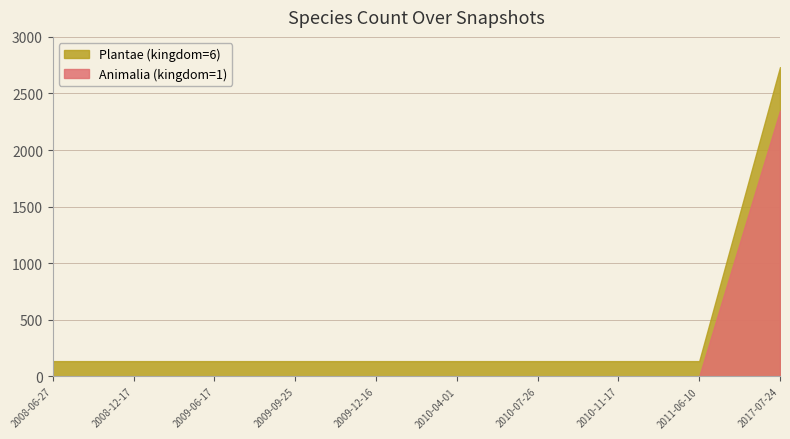

What is the label of the 9th point from the right?

2008-12-17